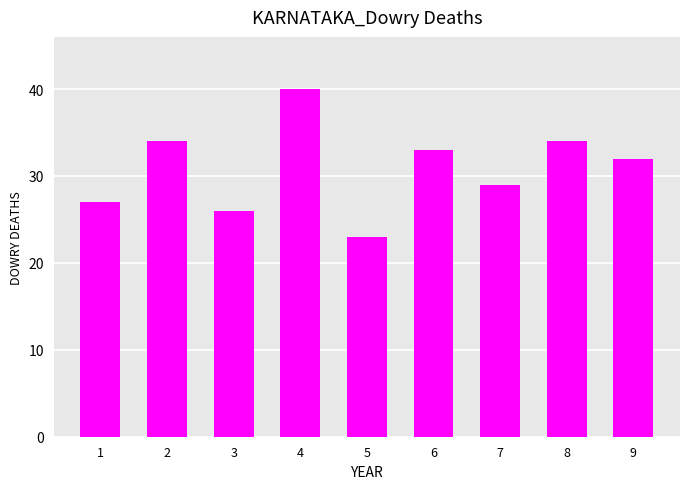

Between 2 and 5, which is larger?

2